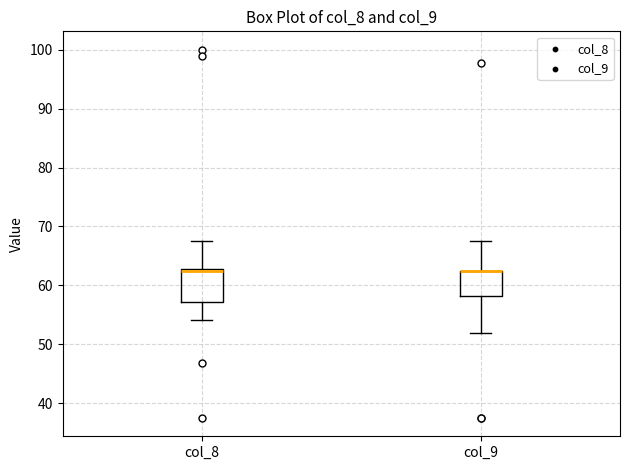

Comparing the boxes themselves (not the whiskers), which one is the tallest?

col_8